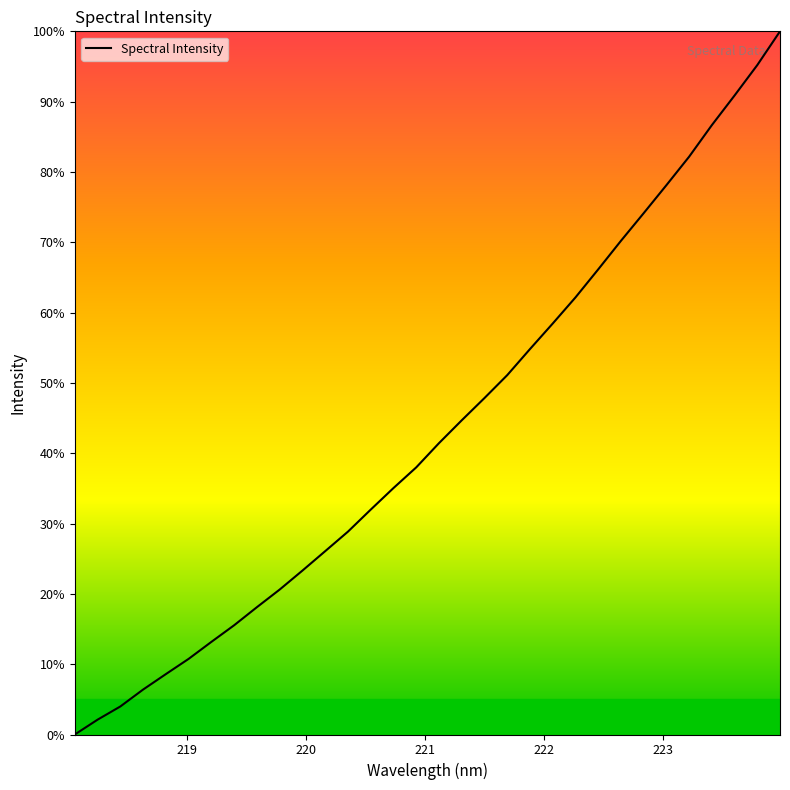

Does the chart display data point markers on the line(s)?

No